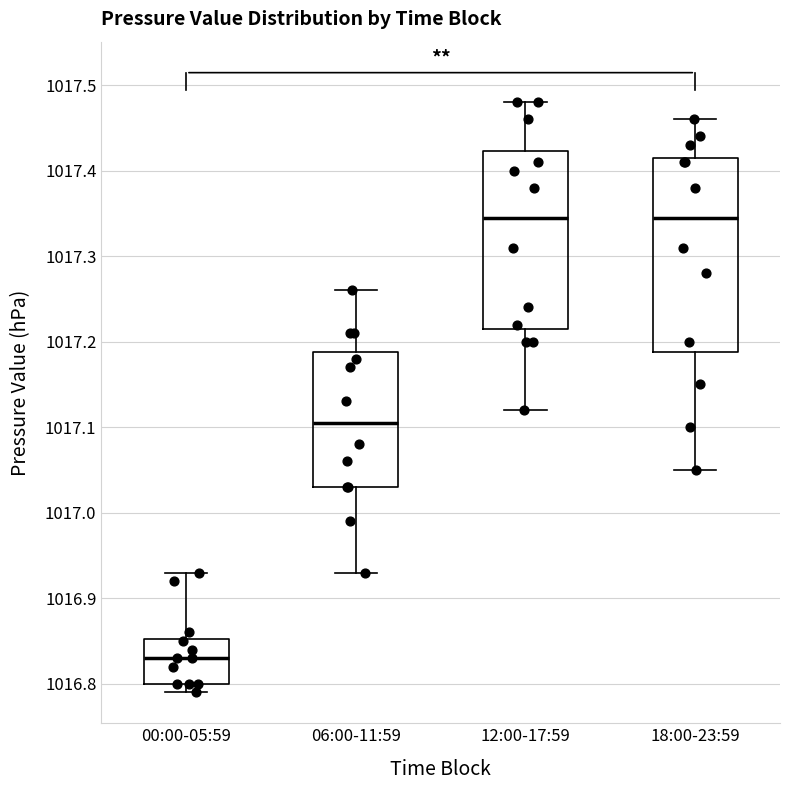

Which box has the lowest median line?

00:00-05:59